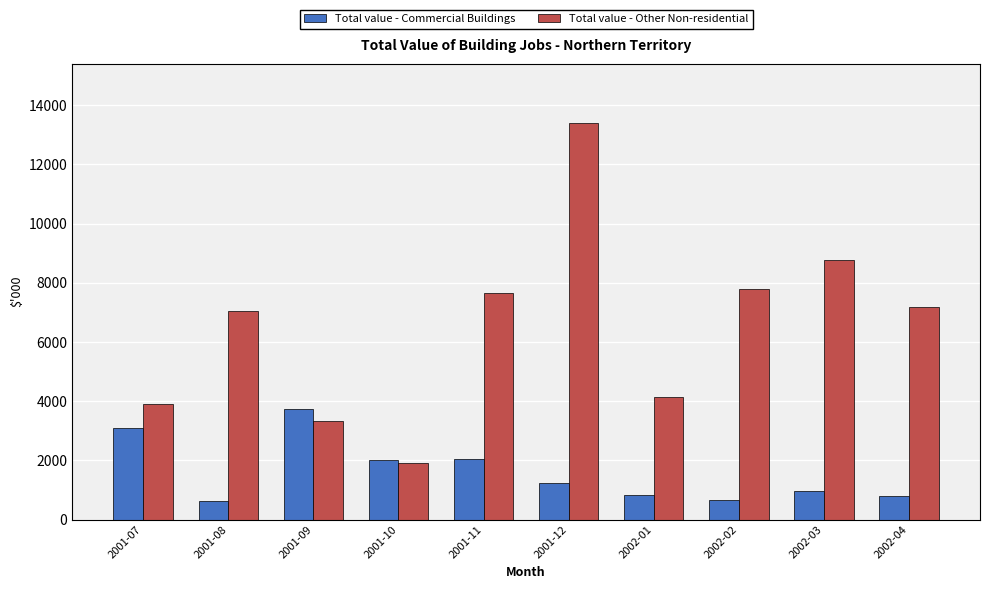

What is the difference between the maximum and minimum values in the Total value - Other Non-residential series?

11473